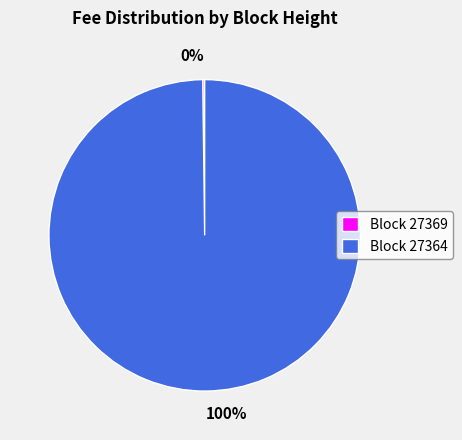

Does any single category account for the majority?

Yes